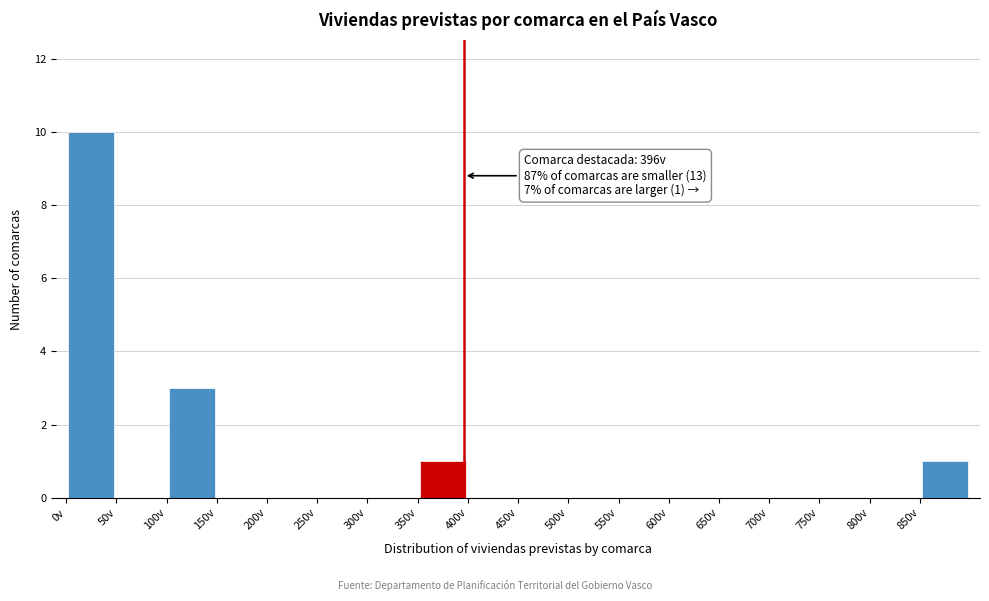

Over which range of the x-axis is the bar tallest?

0 to 50